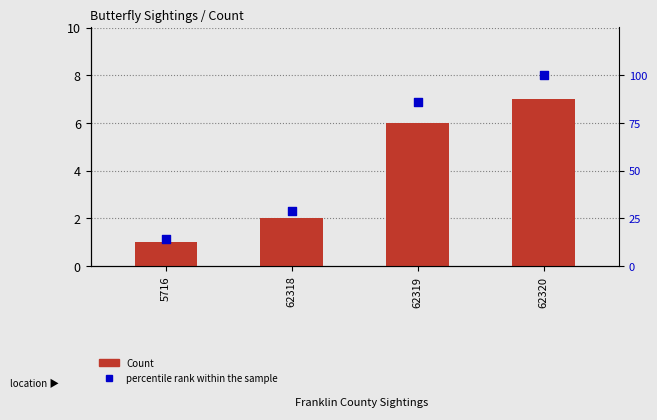

Which series has the widest spread of Y values?

percentile rank within the sample